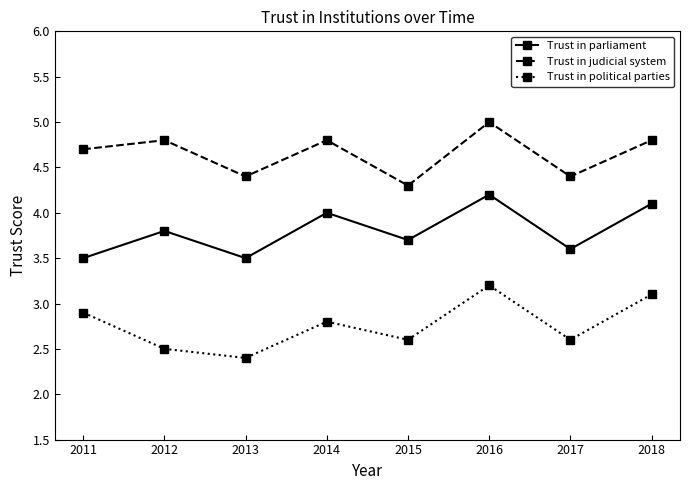

Is it true that Trust in political parties equals 5.0 at 2016?

False